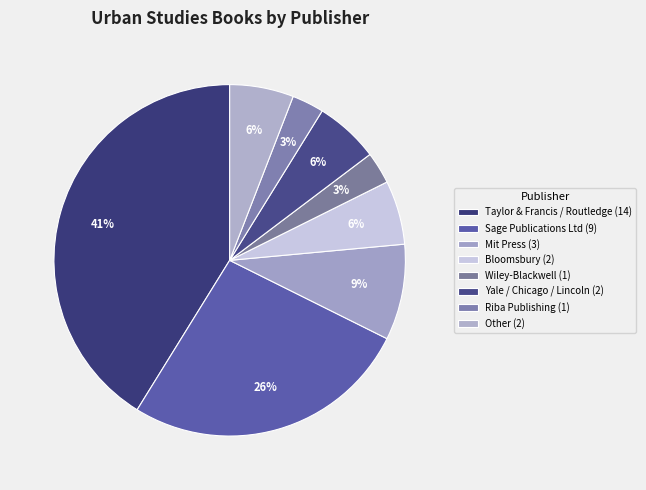

Between Wiley and Taylor & Francis / Routledge, which is larger?

Taylor & Francis / Routledge